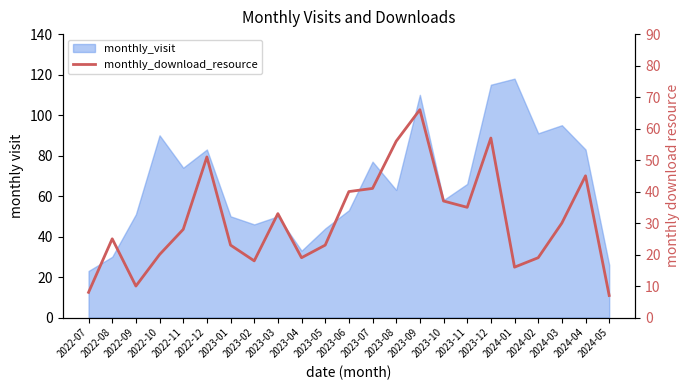

What position from the left is 2022-11?

5